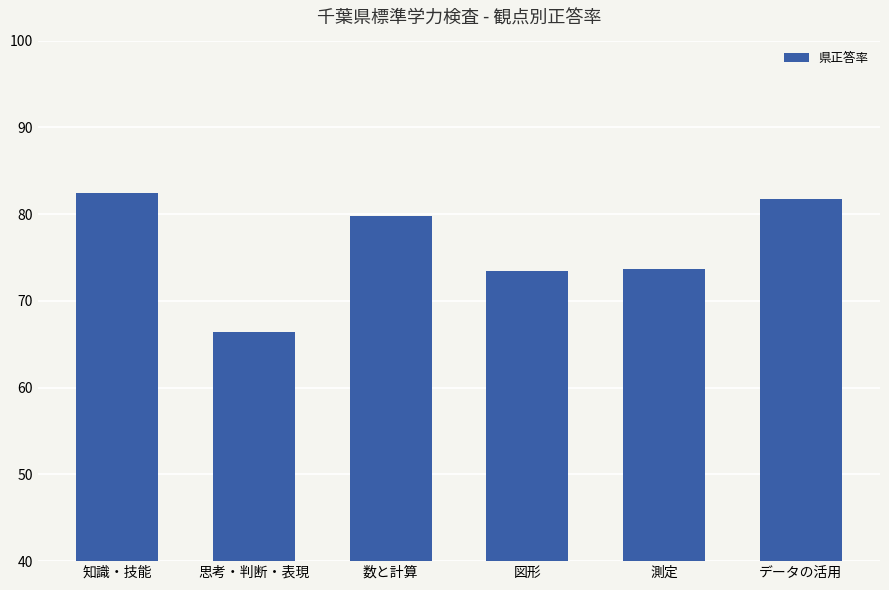

What is the change in value from 知識・技能 to 図形?

-9.0